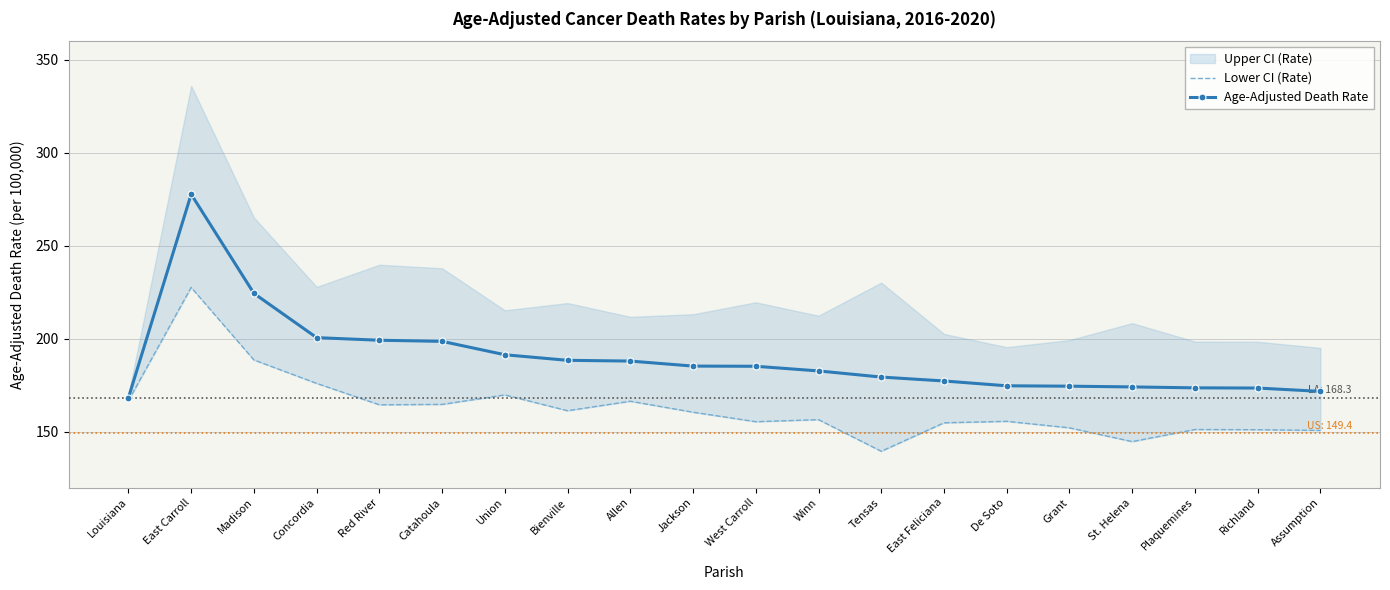

What is the value of the Age-Adjusted Death Rate point at the 11th from the left?

185.2